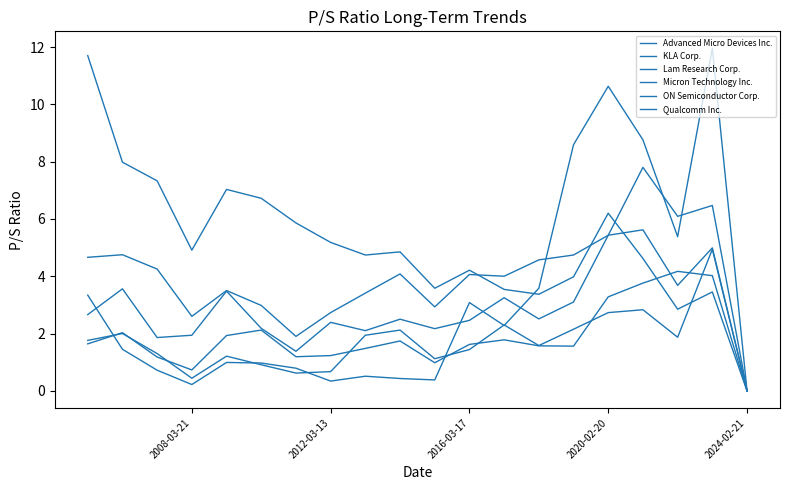

True or false: KLA Corp. has a value of 4.1 at 2016-03-17.

True